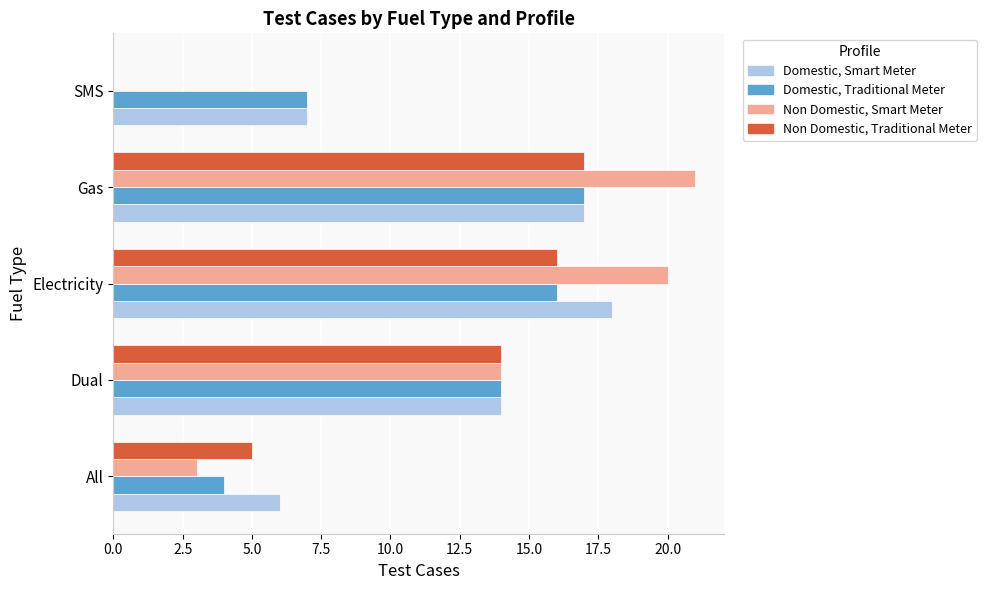

At which label is Domestic, Smart Meter closest to 12?

Dual